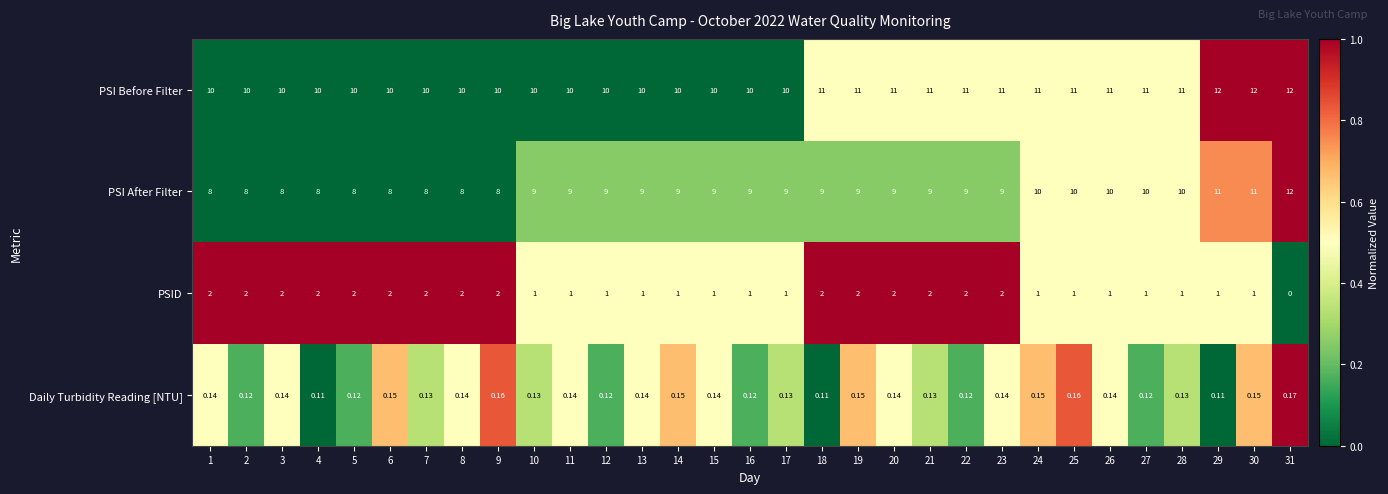

At how many categories does at least one series exceed 0?

31